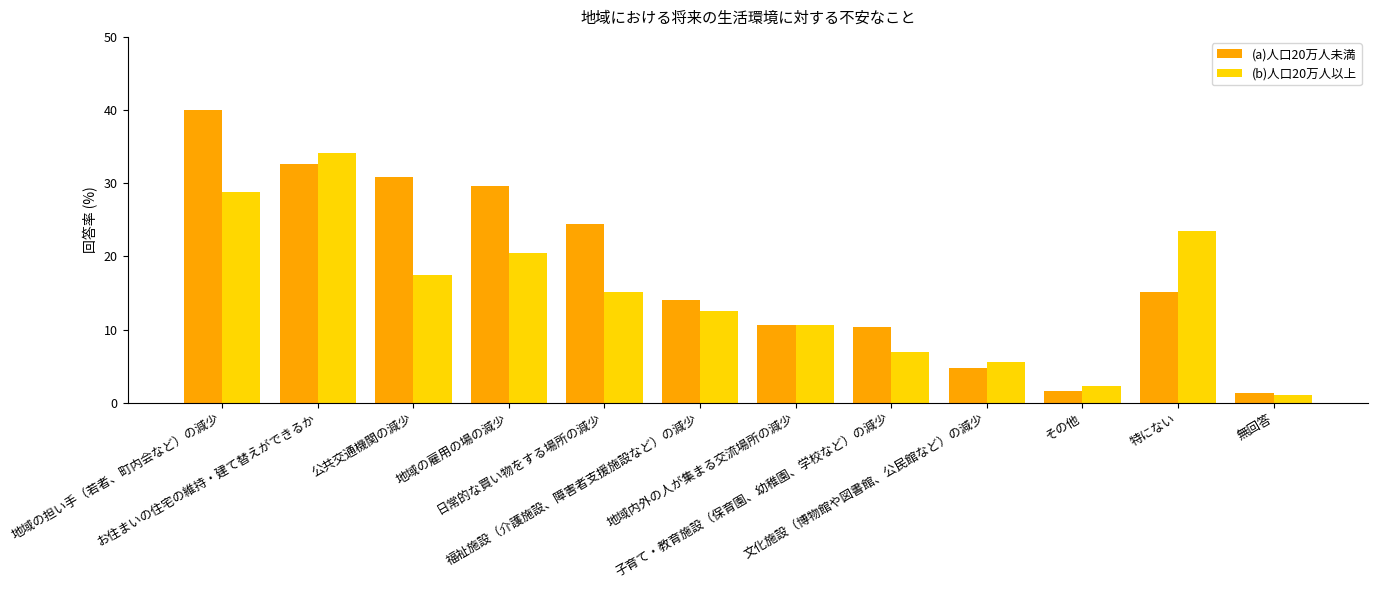

What is the value of the (b)人口20万人以上 bar at the 7th from the left?

10.6